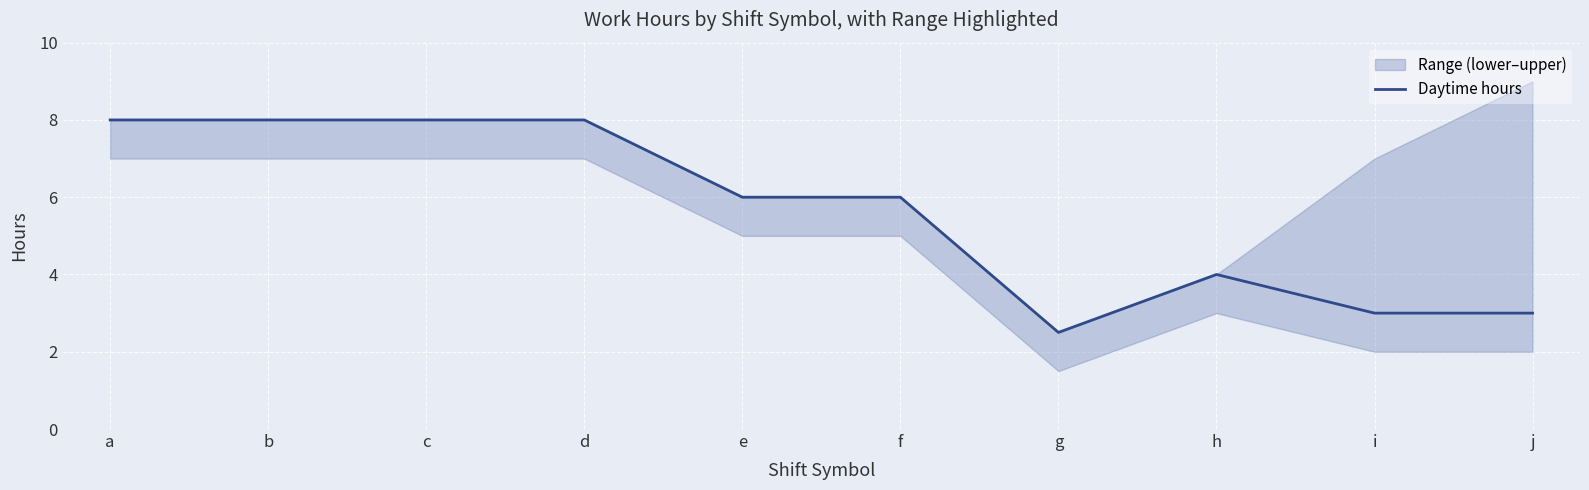

Where does the data first go above 6?

a